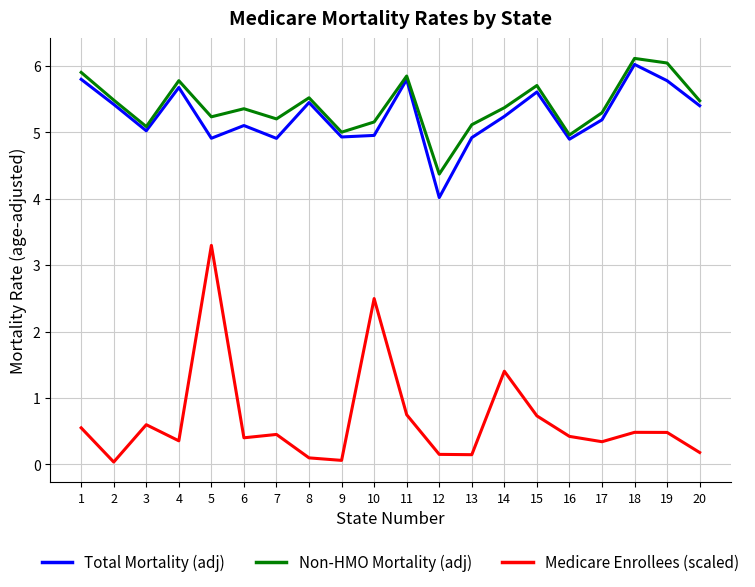

What is the difference between the highest and lowest values at 15?

5.0